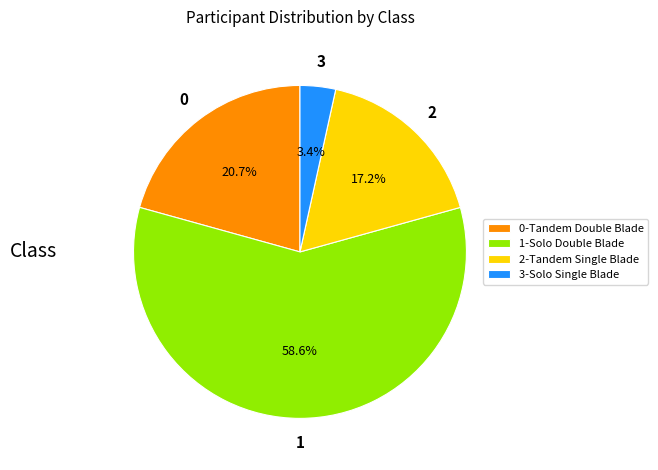

What is the largest slice in the pie chart?

1-Solo Double Blade